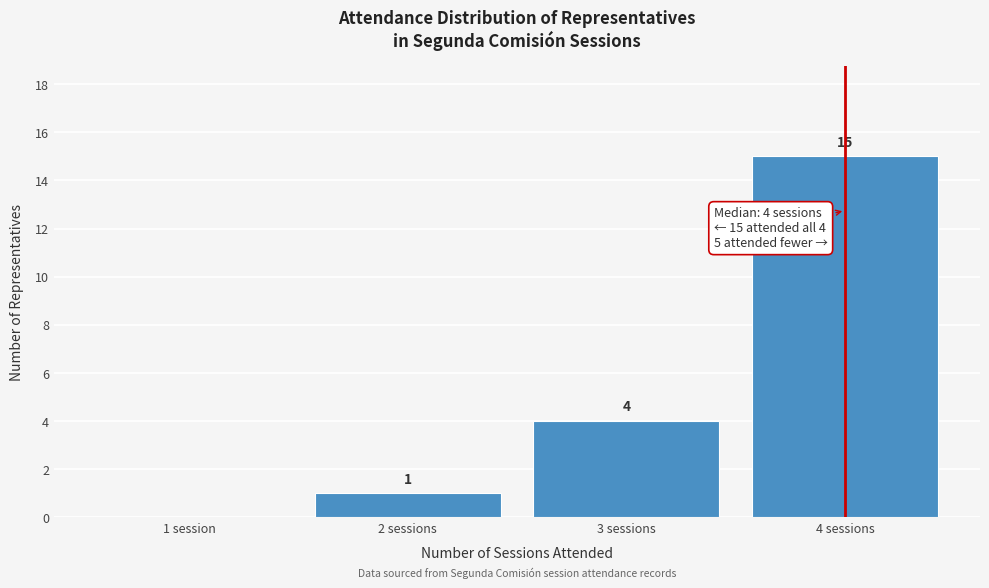

Reading left to right, transcribe all the data shown in this chart.

1 session=0	2 sessions=1	3 sessions=4	4 sessions=15